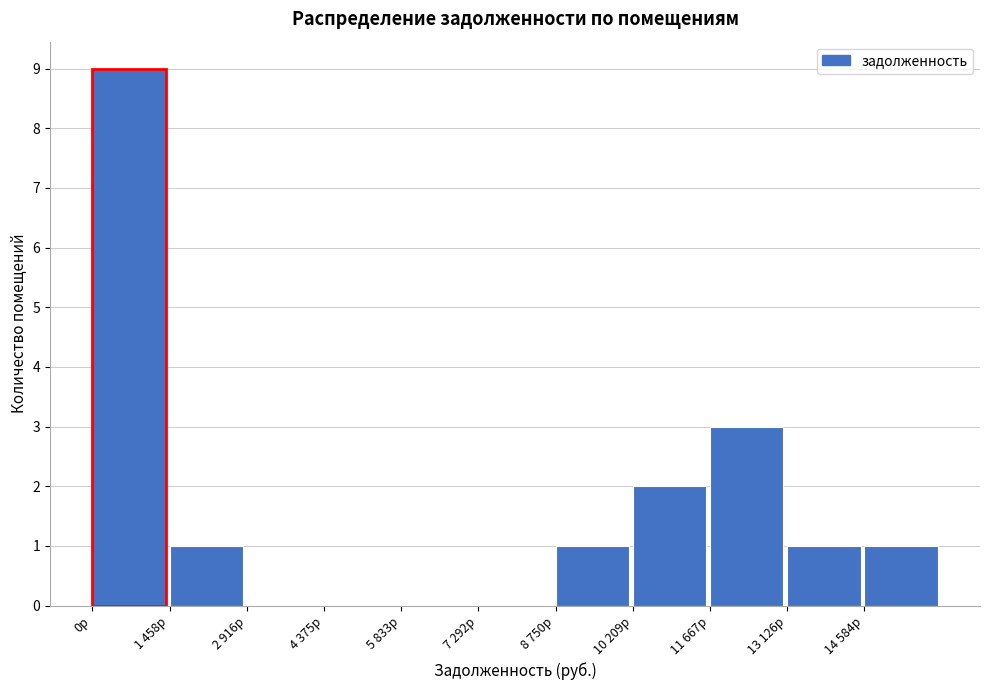

Reading left to right, transcribe all the data shown in this chart.

0р=9	1 458р=1	2 916р=0	4 375р=0	5 833р=0	7 292р=0	8 750р=1	10 209р=2	11 667р=3	13 126р=1	14 584р=1